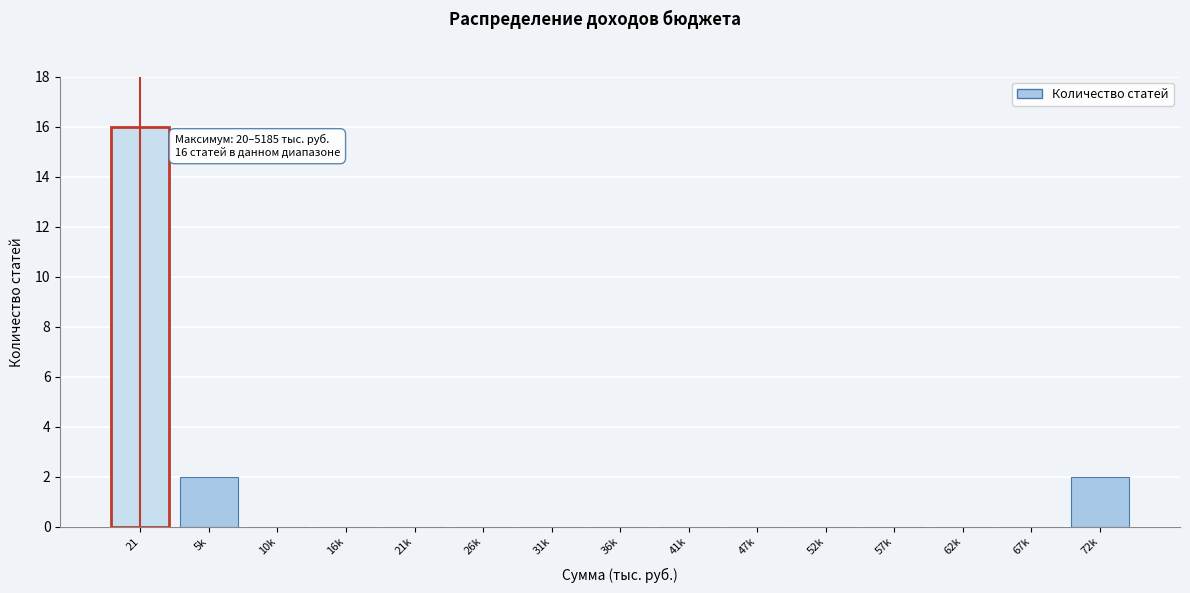

Reading left to right, list all the values displayed in this chart.

21=16	5k=2	10k=0	16k=0	21k=0	26k=0	31k=0	36k=0	41k=0	47k=0	52k=0	57k=0	62k=0	67k=0	72k=2